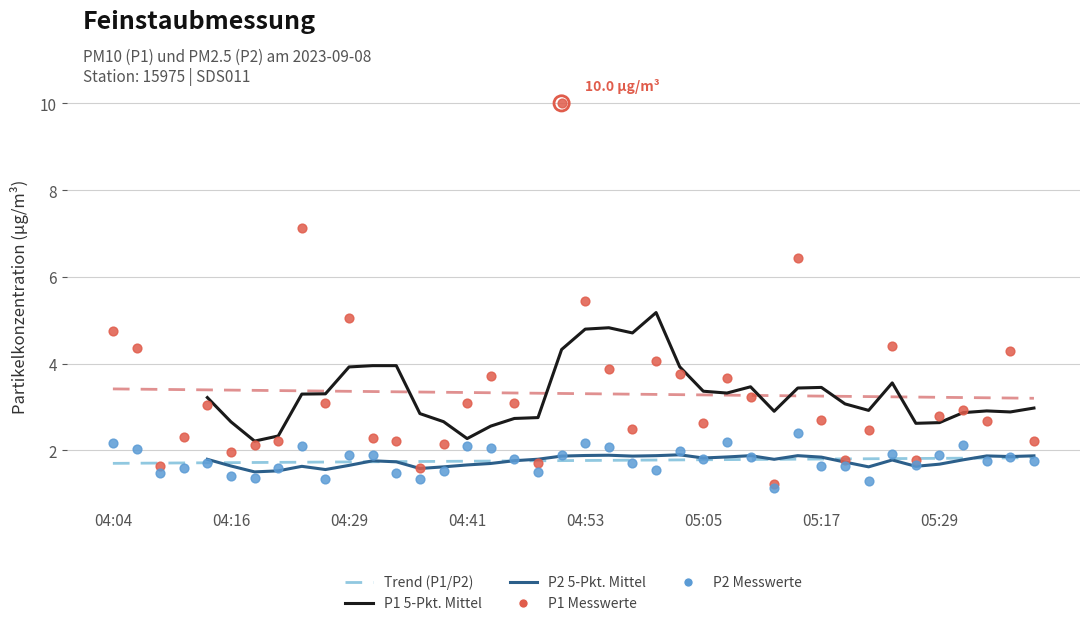

At which category is the sum across all series the highest?

04:50